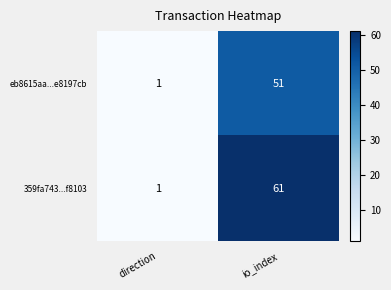

List the labels in order of 359fa743...f8103 value, smallest first.

direction, io_index